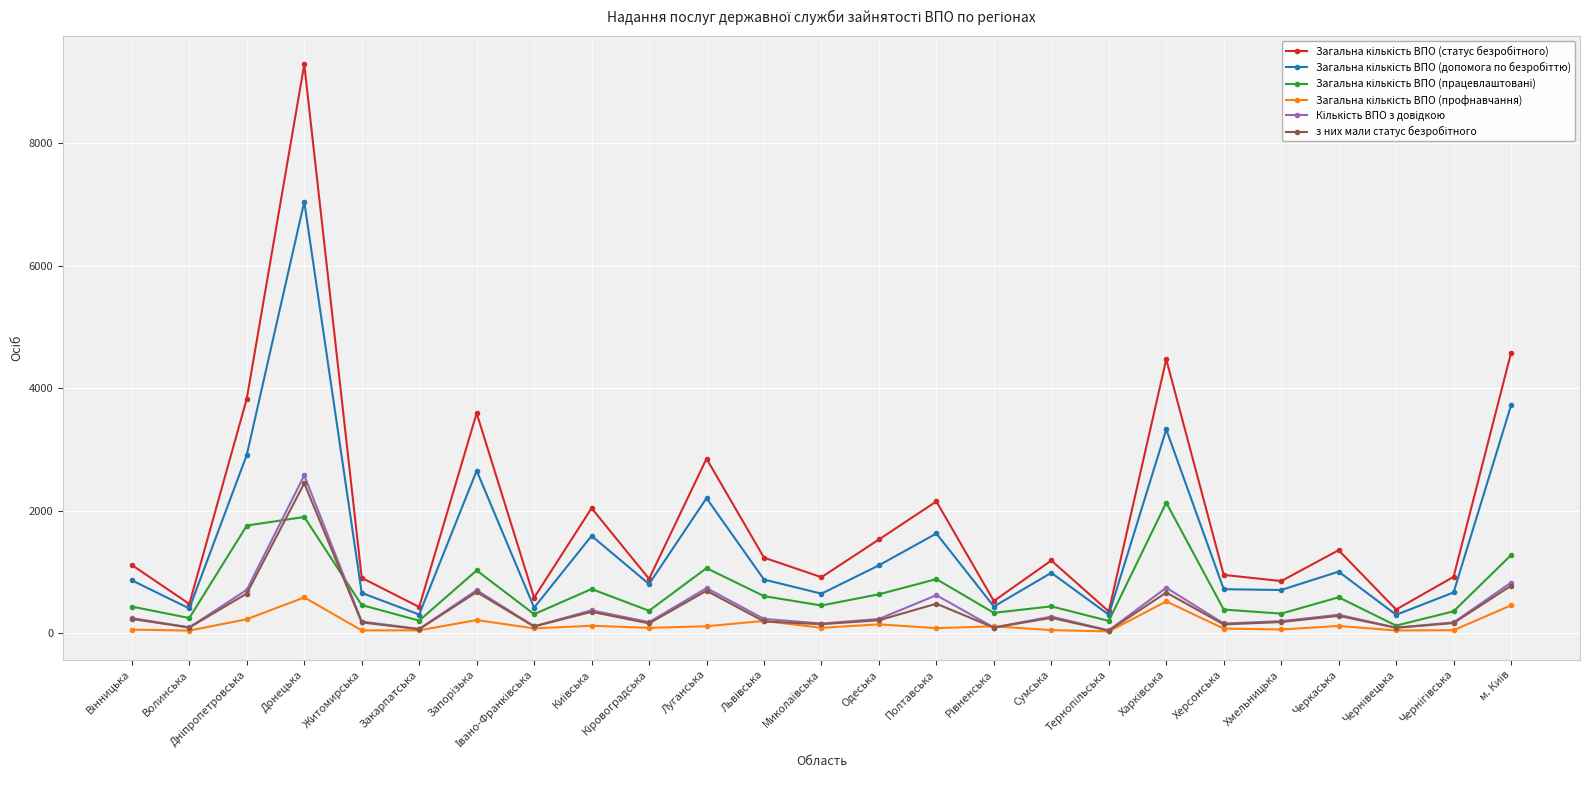

Which label corresponds to the largest value in the chart?

Донецька